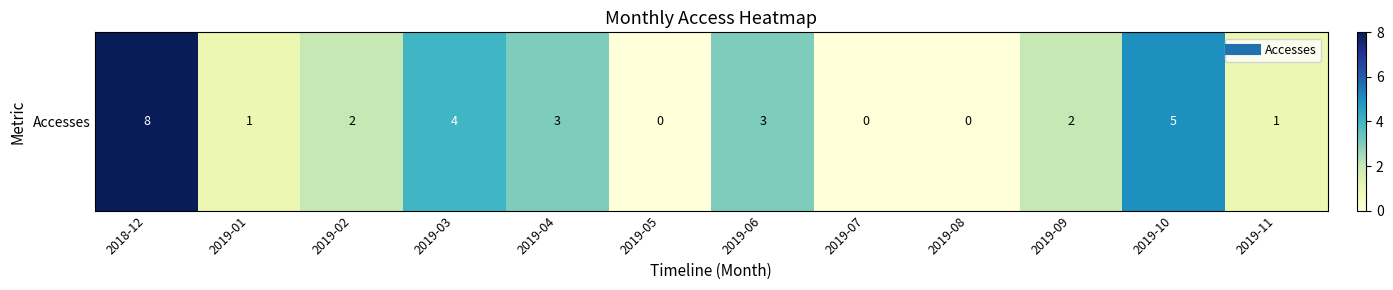

Reading right to left, list all the values displayed in this chart.

2019-11=1	2019-10=5	2019-09=2	2019-08=0	2019-07=0	2019-06=3	2019-05=0	2019-04=3	2019-03=4	2019-02=2	2019-01=1	2018-12=8